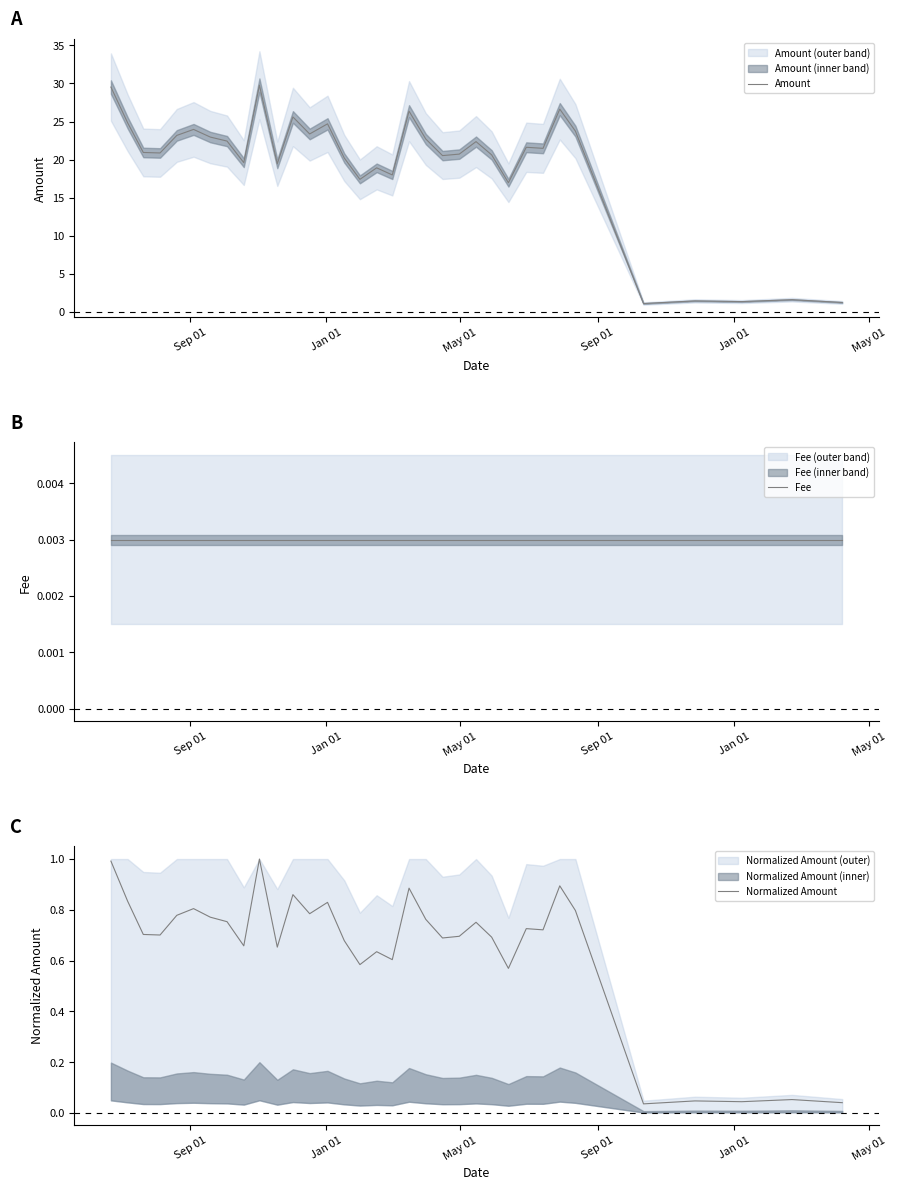

True or false: Amount and Normalized Amount cross at least once.

False